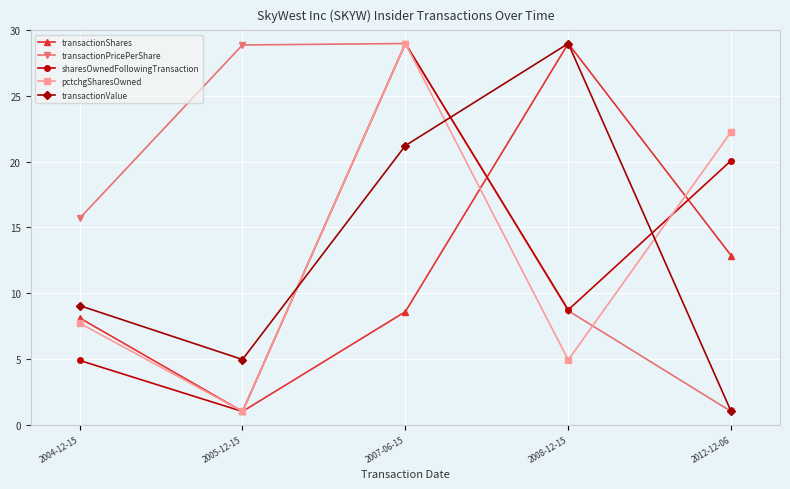

What is the minimum value for transactionShares?

1.0